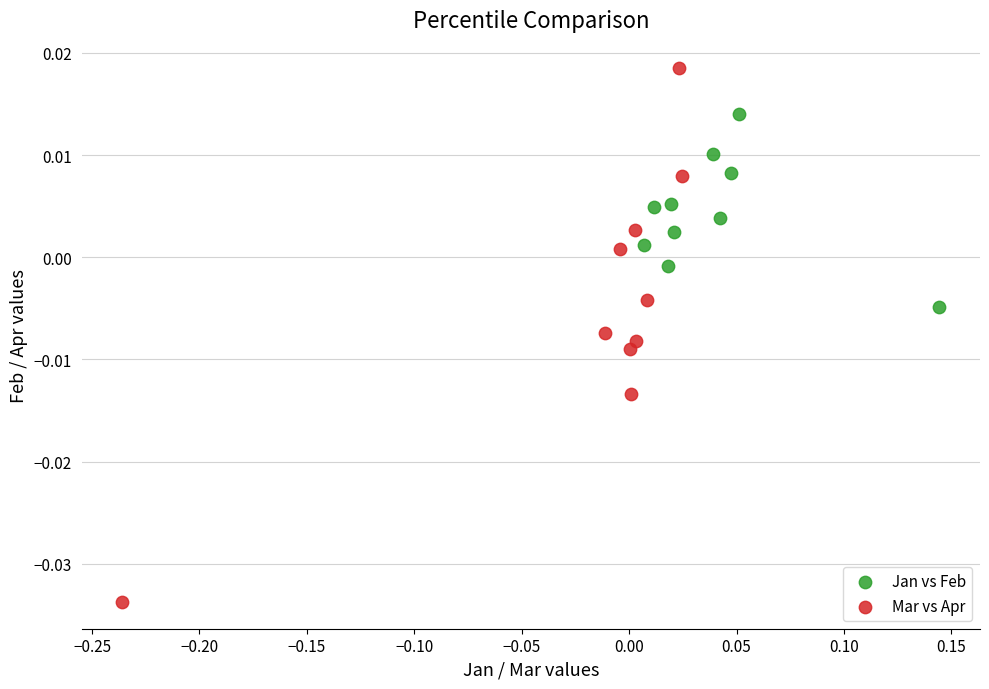

Which series has the widest spread of Y values?

Mar vs Apr